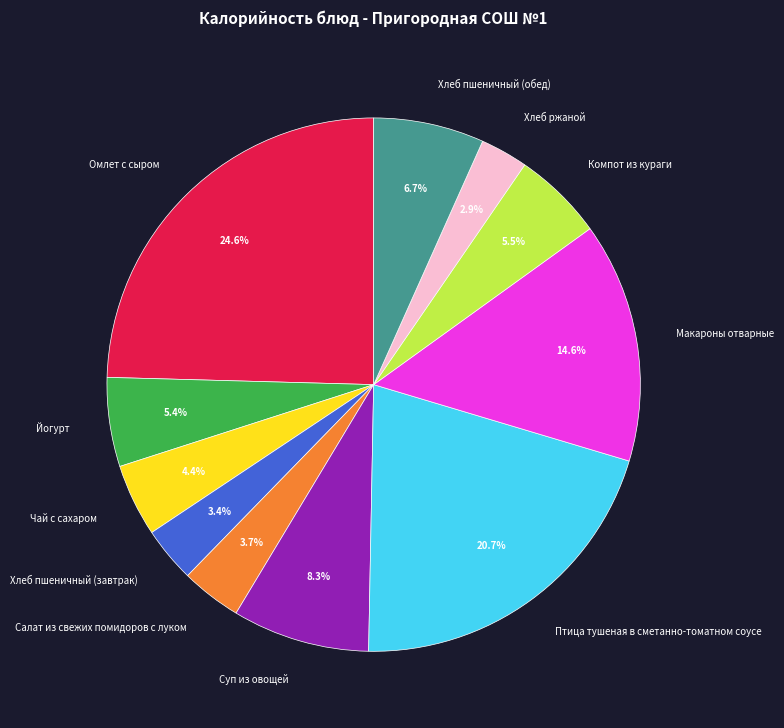

Combined, what portion of the pie is Йогурт and Хлеб пшеничный (завтрак)?

8.8%